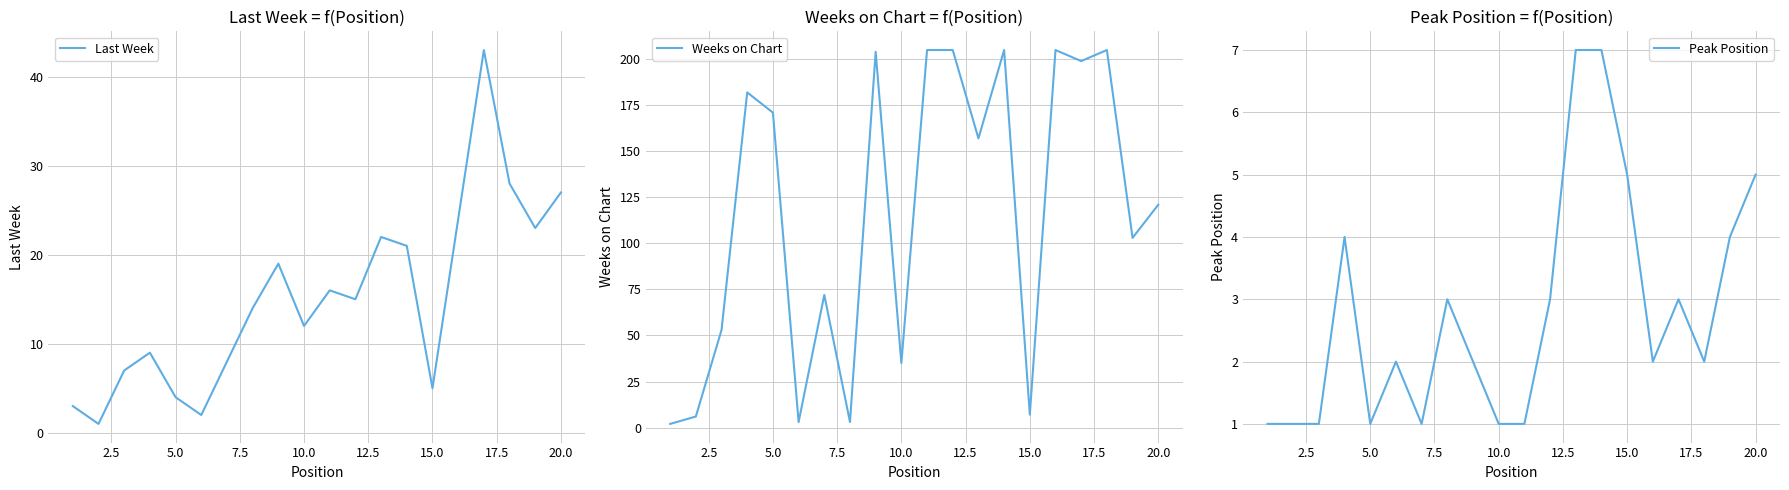

The value of Peak Position at 10.0 is 1. True or false?

True